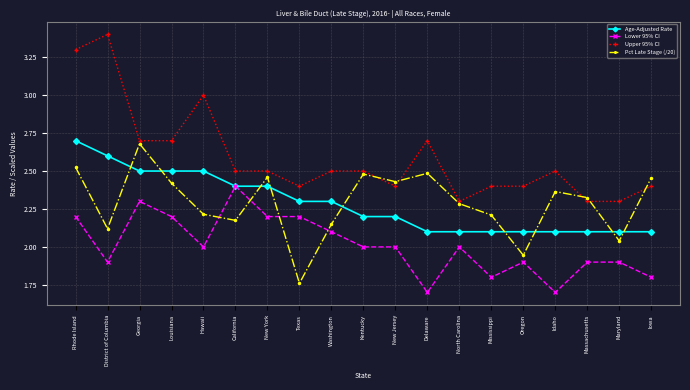

Count the Upper 95% CI values in the range 2 to 3.

17